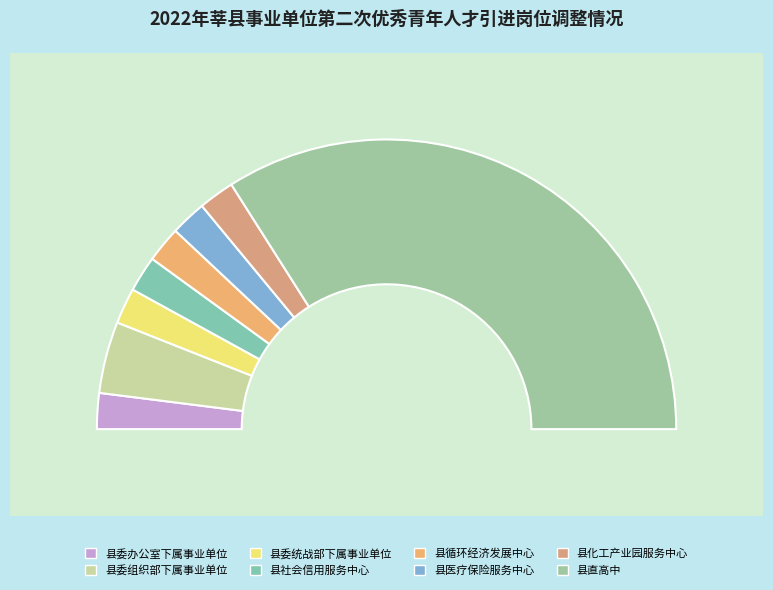

Which category has the biggest portion of the pie?

县直高中